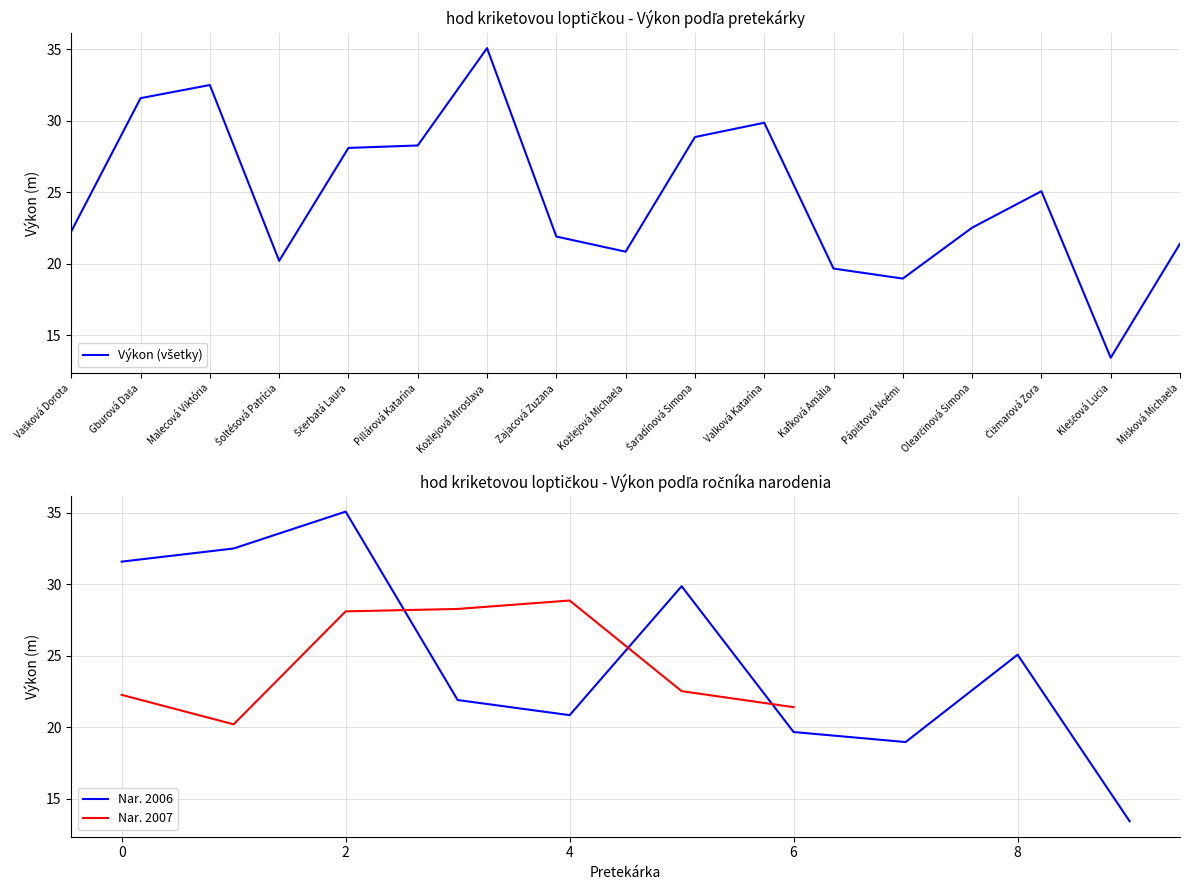

What is the value of the 15th point from the left?

25.1